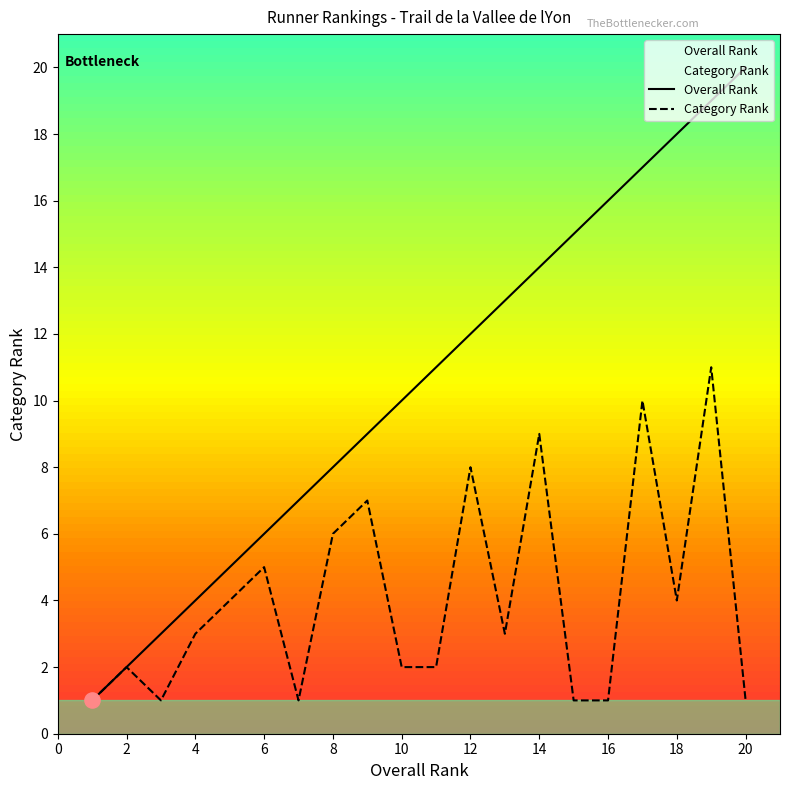

Is the value of Overall Rank at 15 greater than the value of Category Rank at 3?

Yes